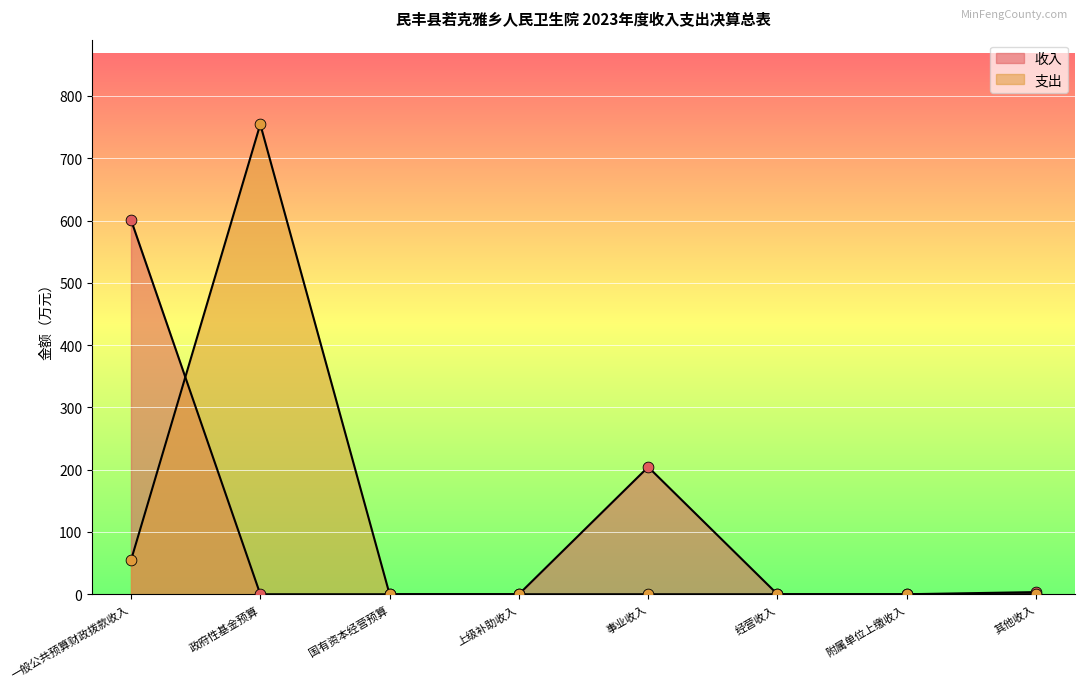

Which has a higher value, 政府性基金预算 or 上级补助收入?

政府性基金预算